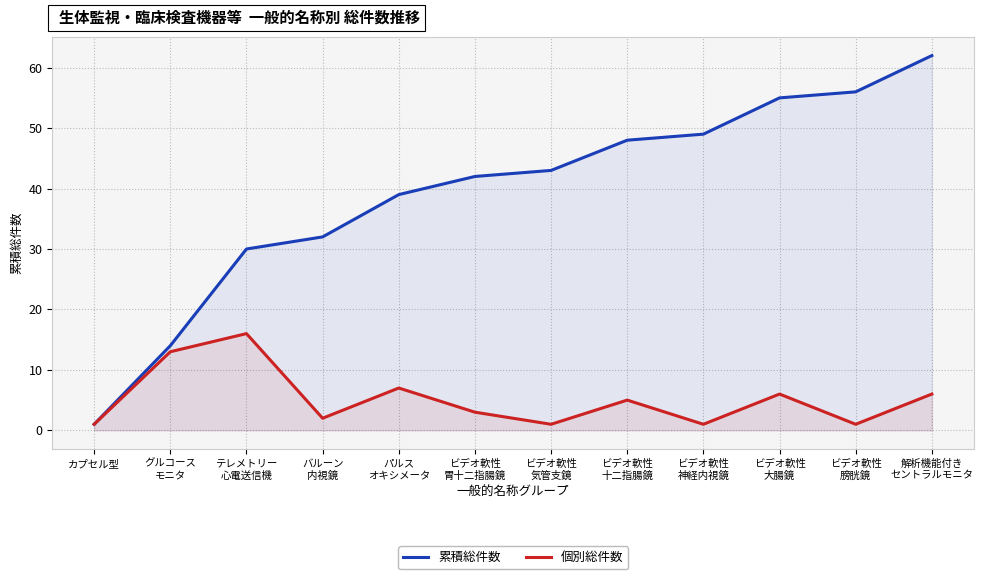

Where does the 個別総件数 series first go above 5?

グルコース
モニタ